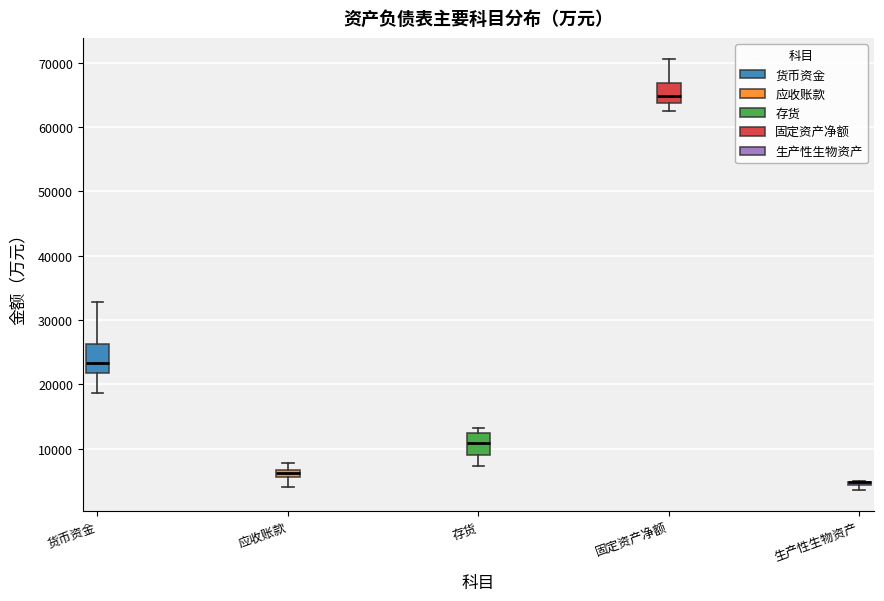

Where does the lower whisker of the box for 应收账款 end on the y-axis? The values are not printed on the chart, so give them approximately, as read against the axis.

4000